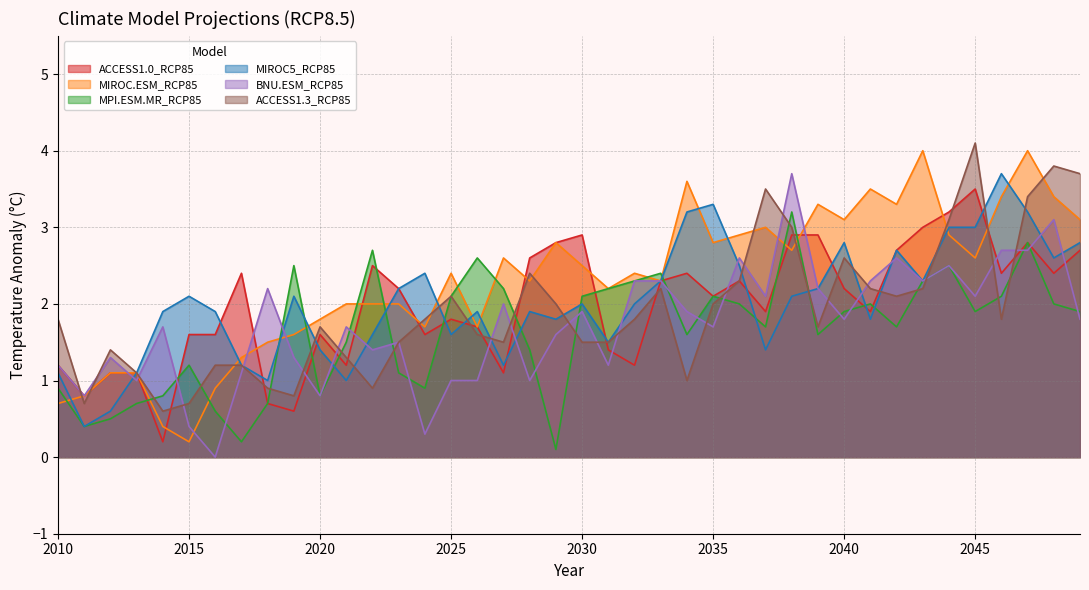

Rank the series by their maximum value, from lowest to highest.

MPI.ESM.MR_RCP85, ACCESS1.0_RCP85, MIROC5_RCP85, BNU.ESM_RCP85, MIROC.ESM_RCP85, ACCESS1.3_RCP85